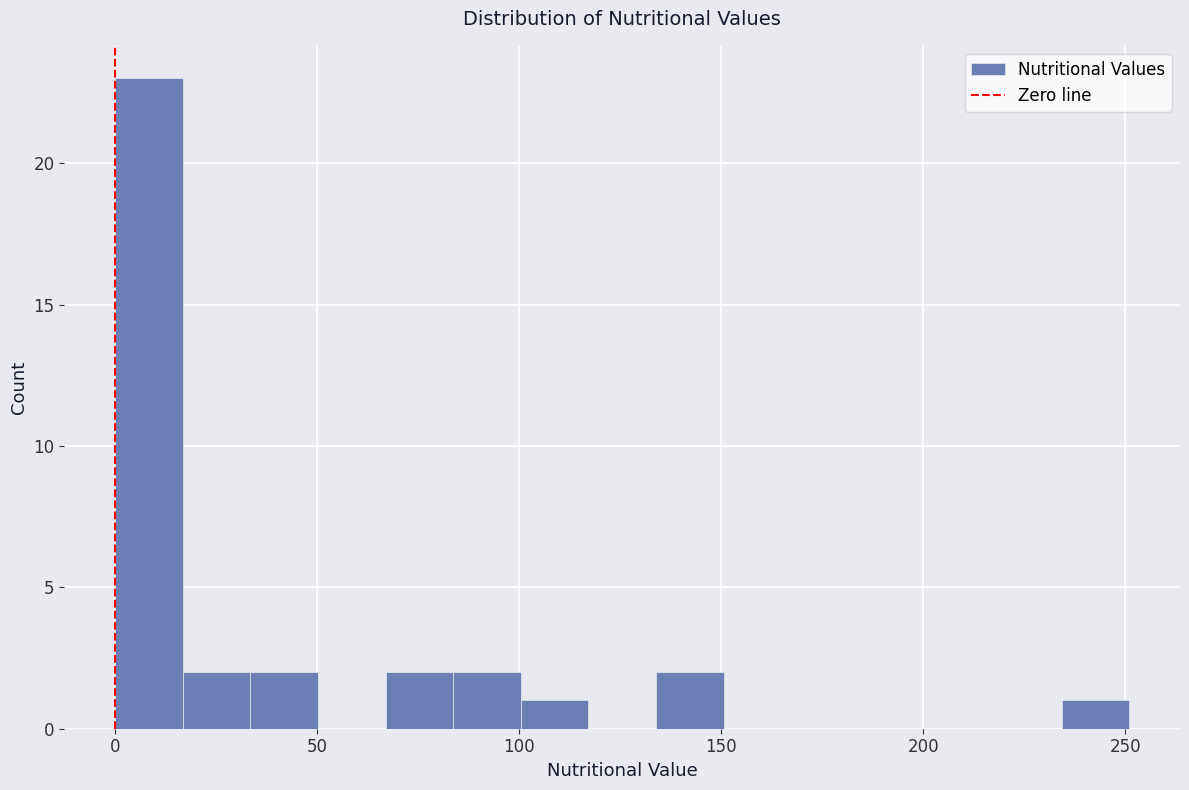

Around what value on the x-axis is the tallest bar? Give the approximate position of its centre, as read against the axis.

10